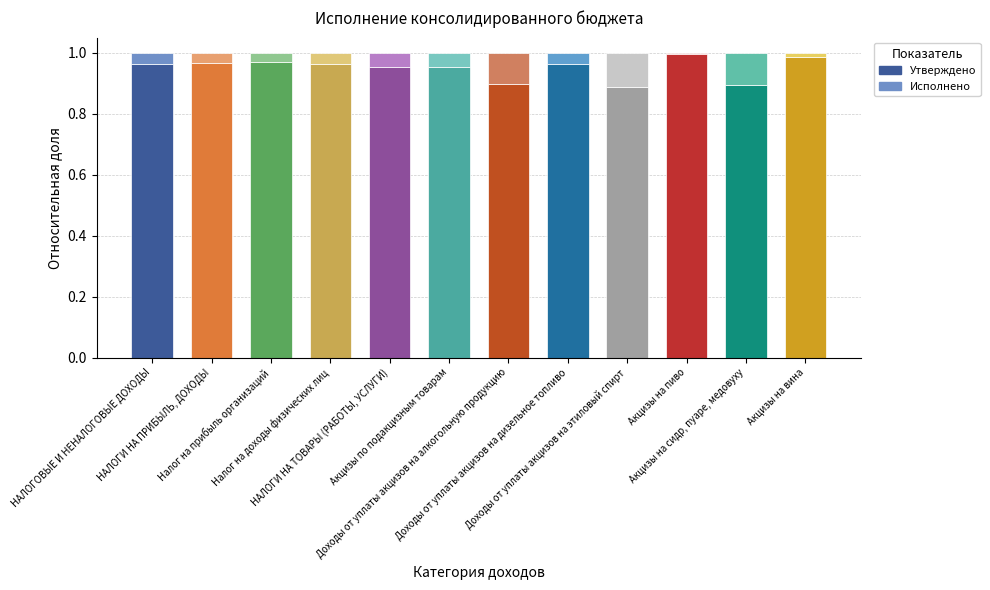

What is the sum of all Утверждено values?

11.4